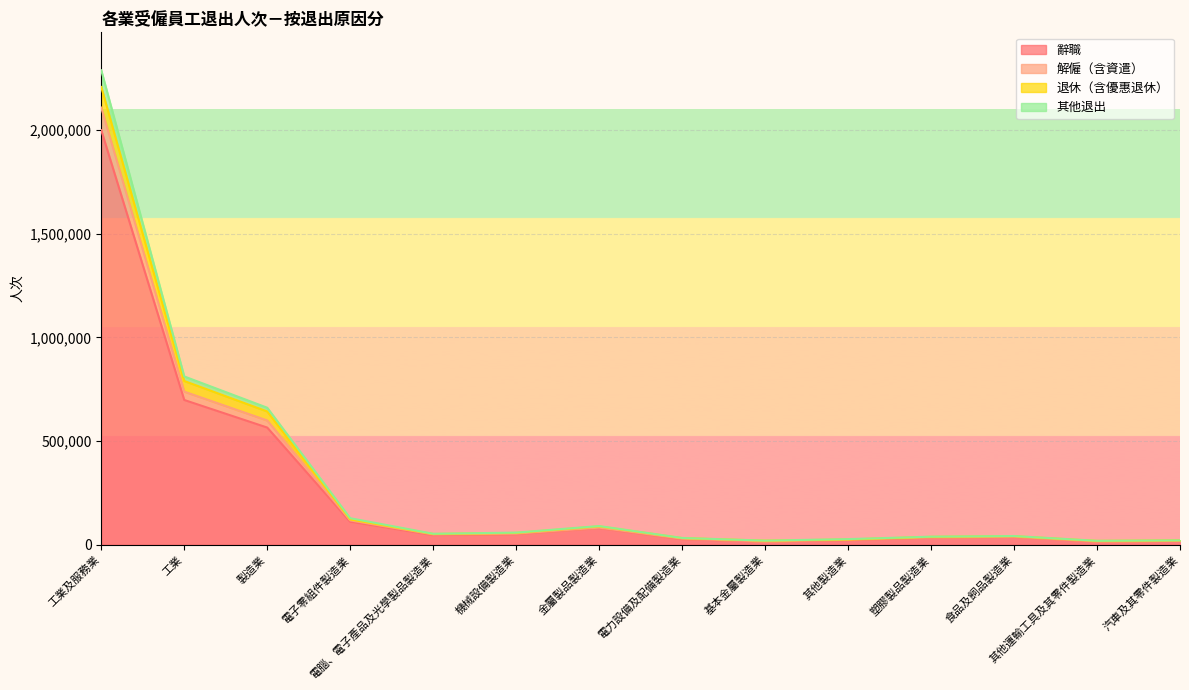

What is the maximum value for 辭職?

1998733